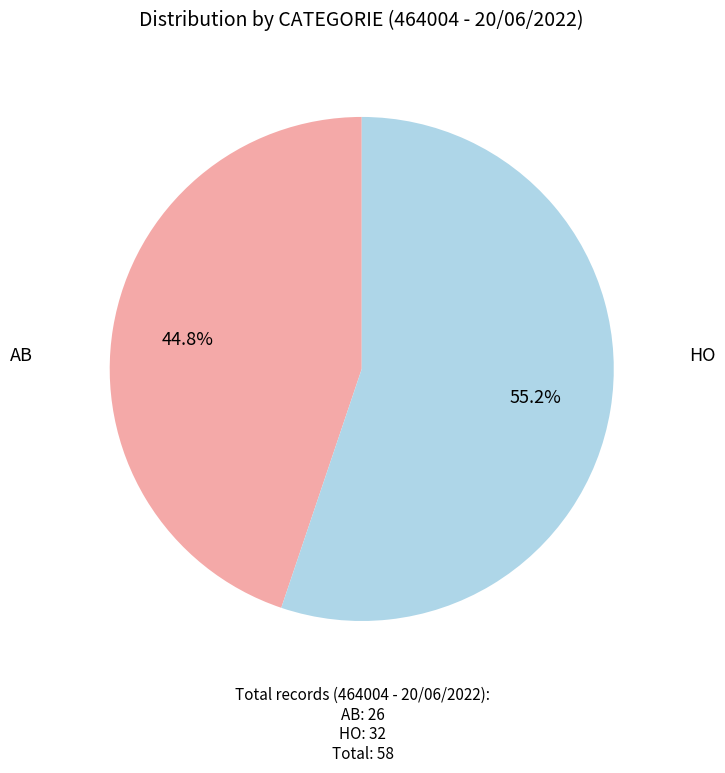

Does any single category account for the majority?

Yes